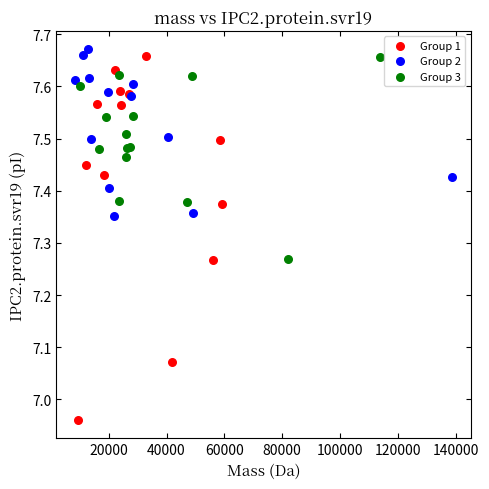

Which series contains the lowest Y value?

Group 1